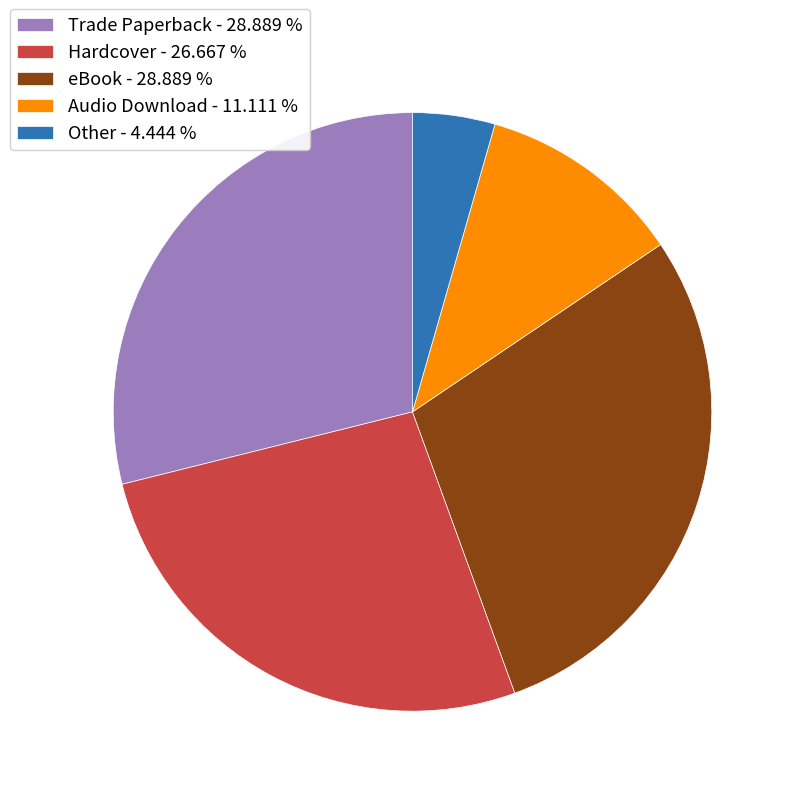

Do Hardcover - 26.667 % and Audio Download - 11.111 % together represent more than half of the pie?

No